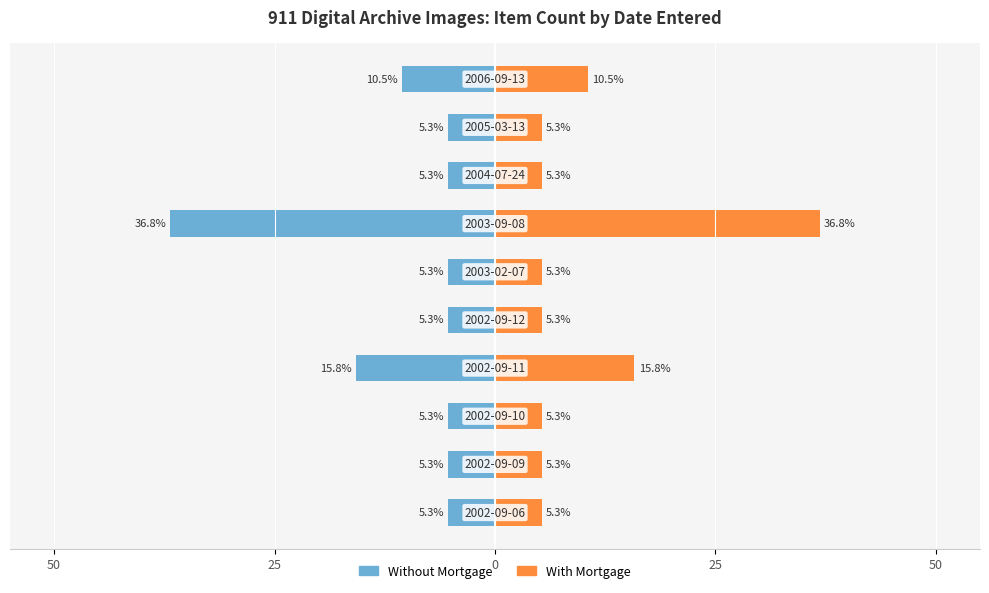

What is the spread (max minus min) of values at 6?

73.6